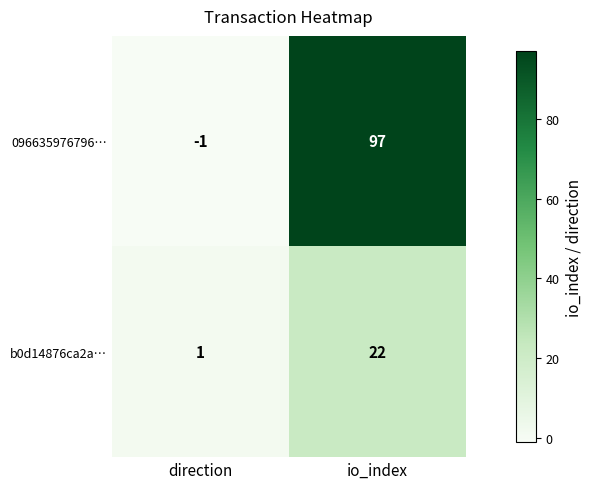

Reading left to right, extract all data points from this chart.

096635976796…: -1	97
b0d14876ca2a…: 1	22